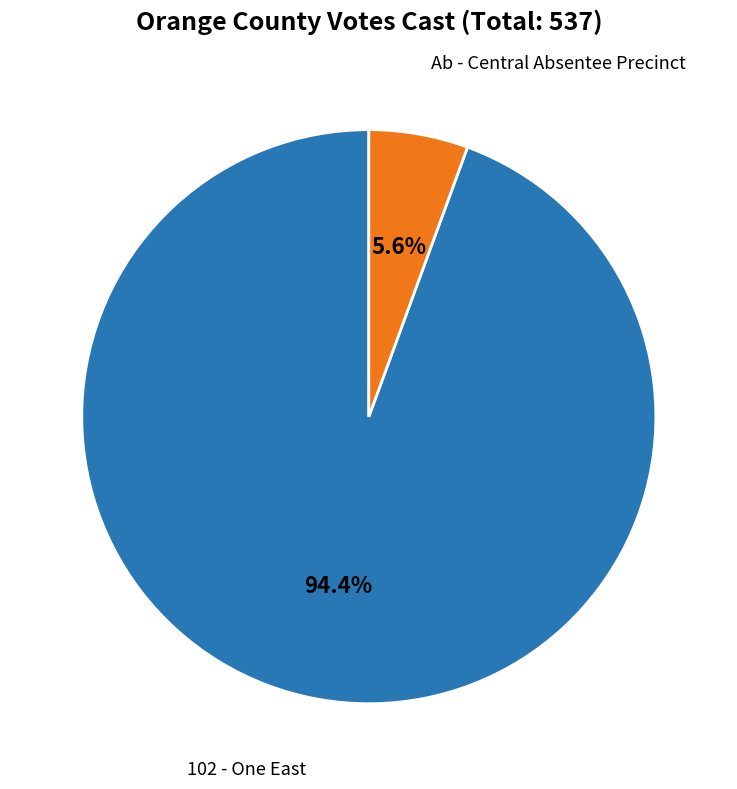

Does any single category account for the majority?

Yes